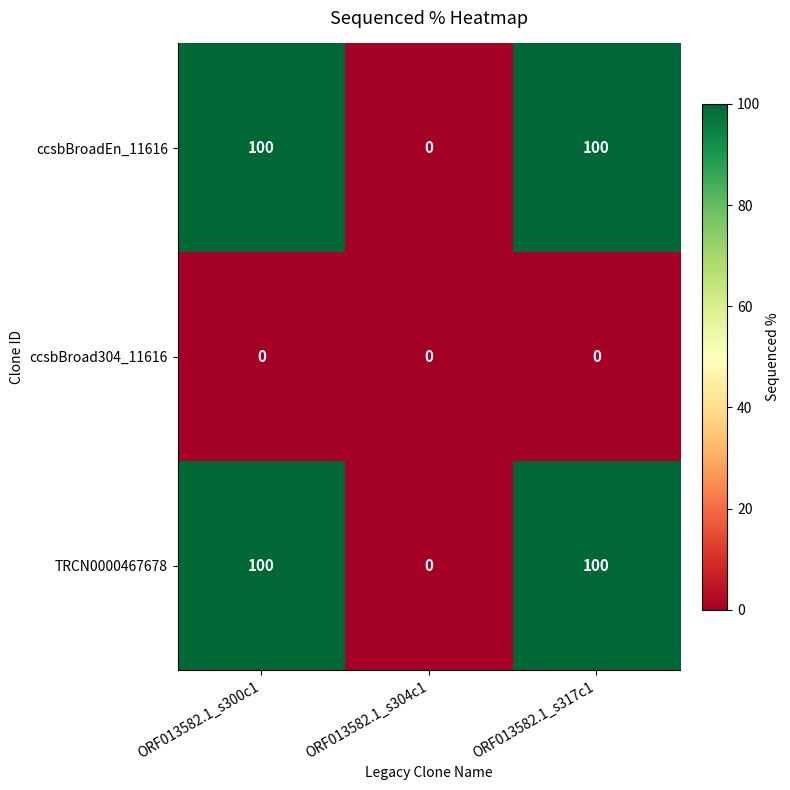

What is the sum of all ccsbBroadEn_11616 values?

200